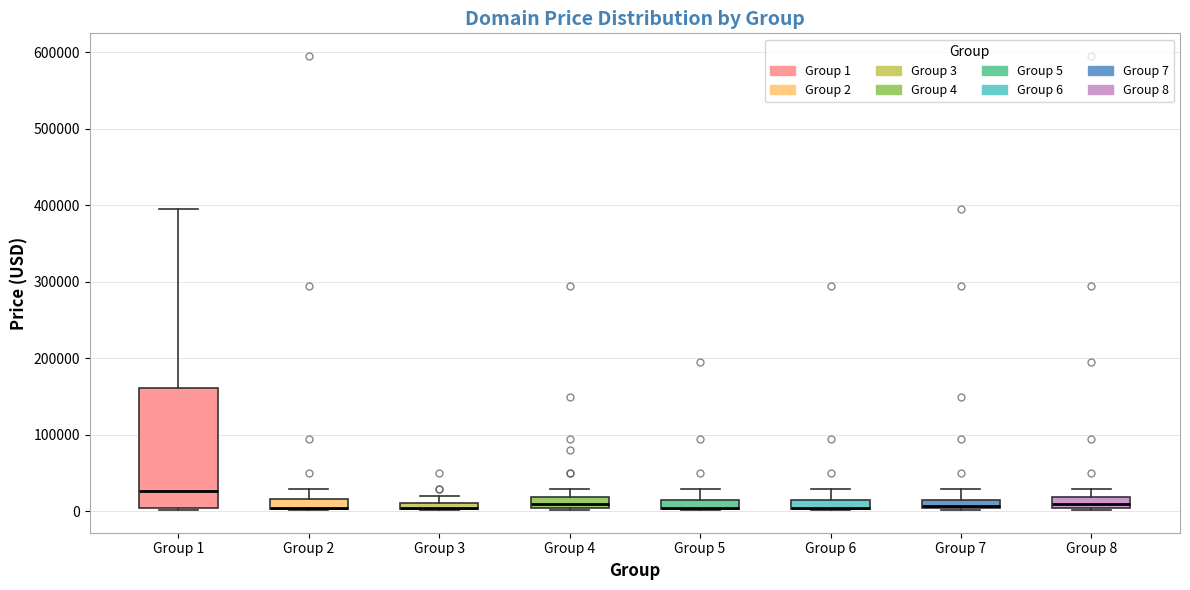

Where is the lower edge of the box for Group 7 on the y-axis? The values are not printed on the chart, so give them approximately, as read against the axis.

0